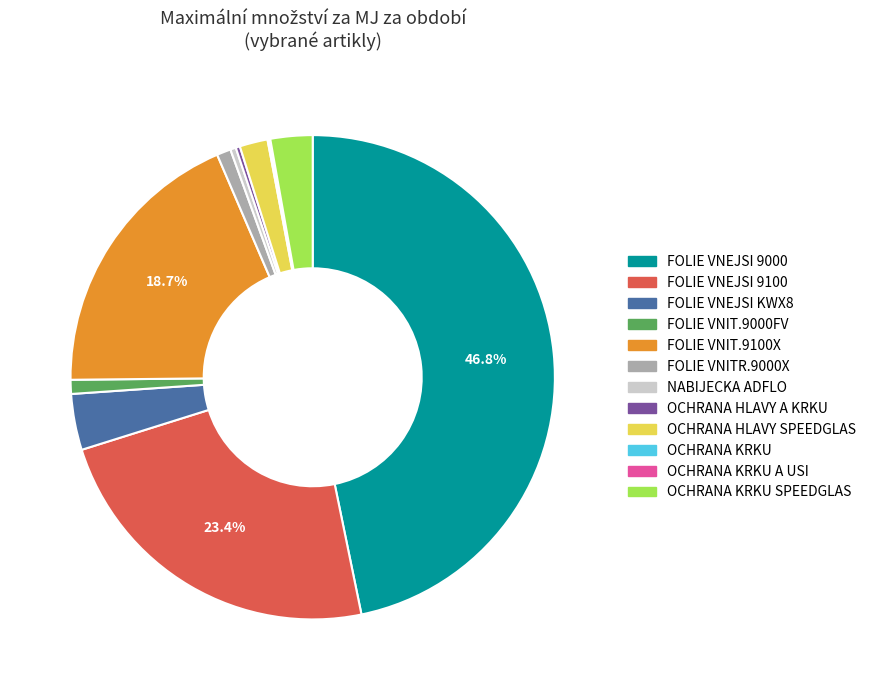

Does any single category account for the majority?

No